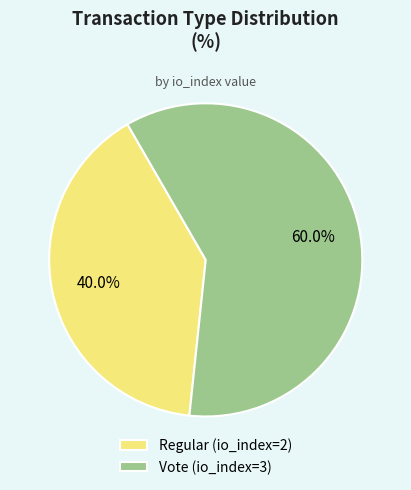

To the nearest percent, what is the difference between the largest and smallest slice percentages?

20%